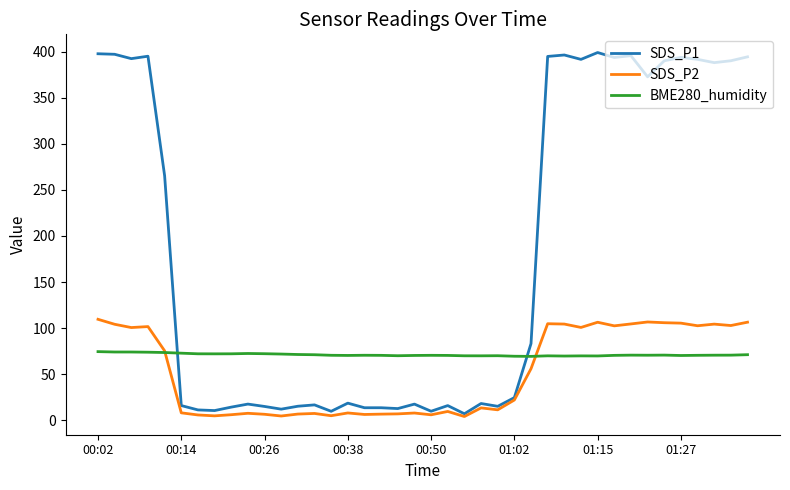

Which series has the largest total across all categories?

SDS_P1